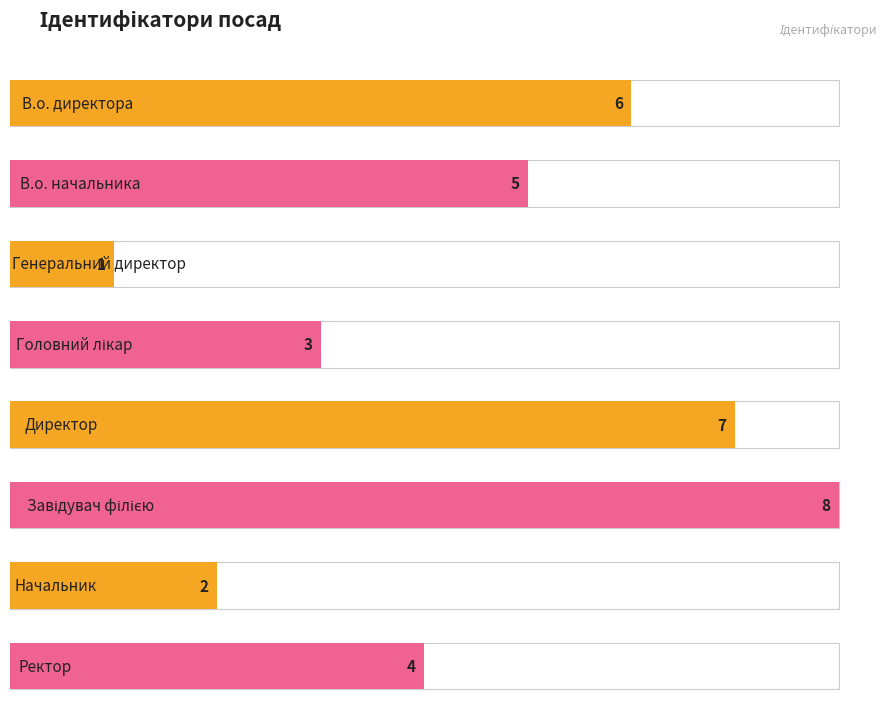

Reading left to right, what are all the values shown in this chart?

В.о. директора=6	В.о. начальника=5	Генеральний директор=1	Головний лікар=3	Директор=7	Завідувач філією=8	Начальник=2	Ректор=4